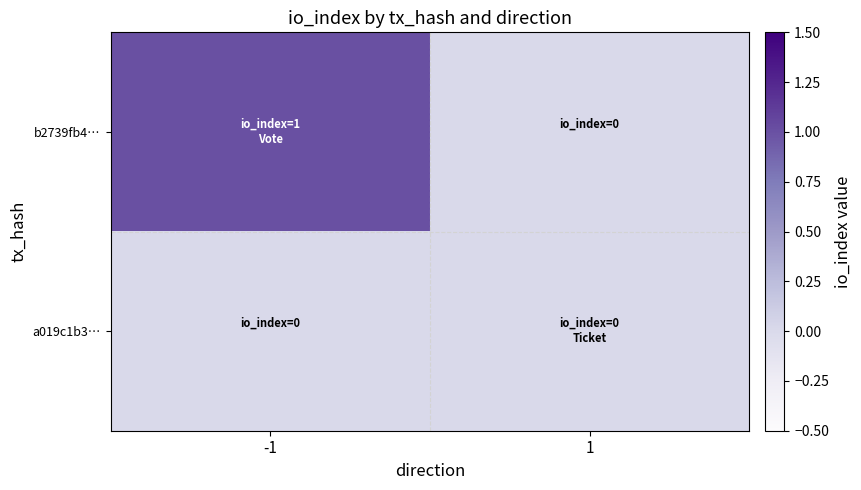

Reading left to right, transcribe all the data shown in this chart.

b2739fb4…: -1=1	1=0
a019c1b3…: -1=0	1=0